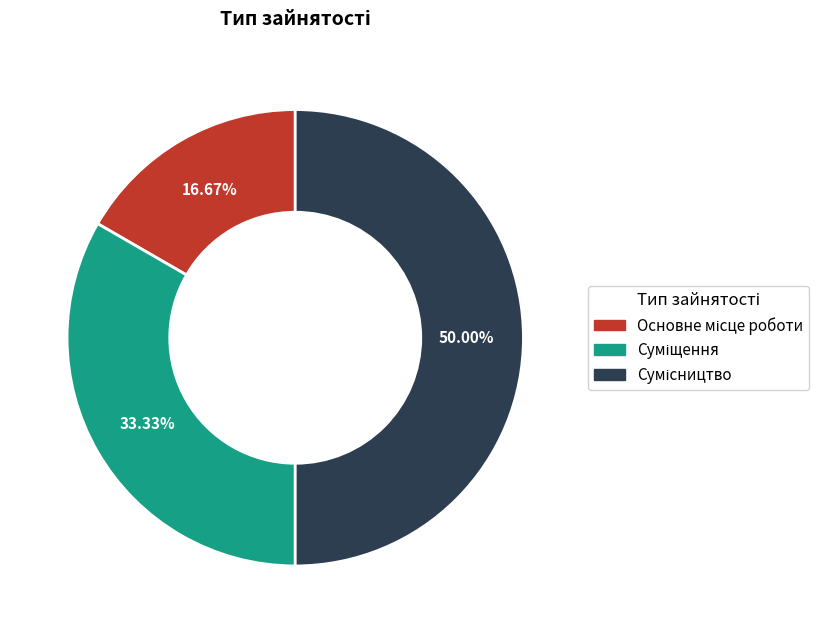

Count the number of slices in the pie.

3